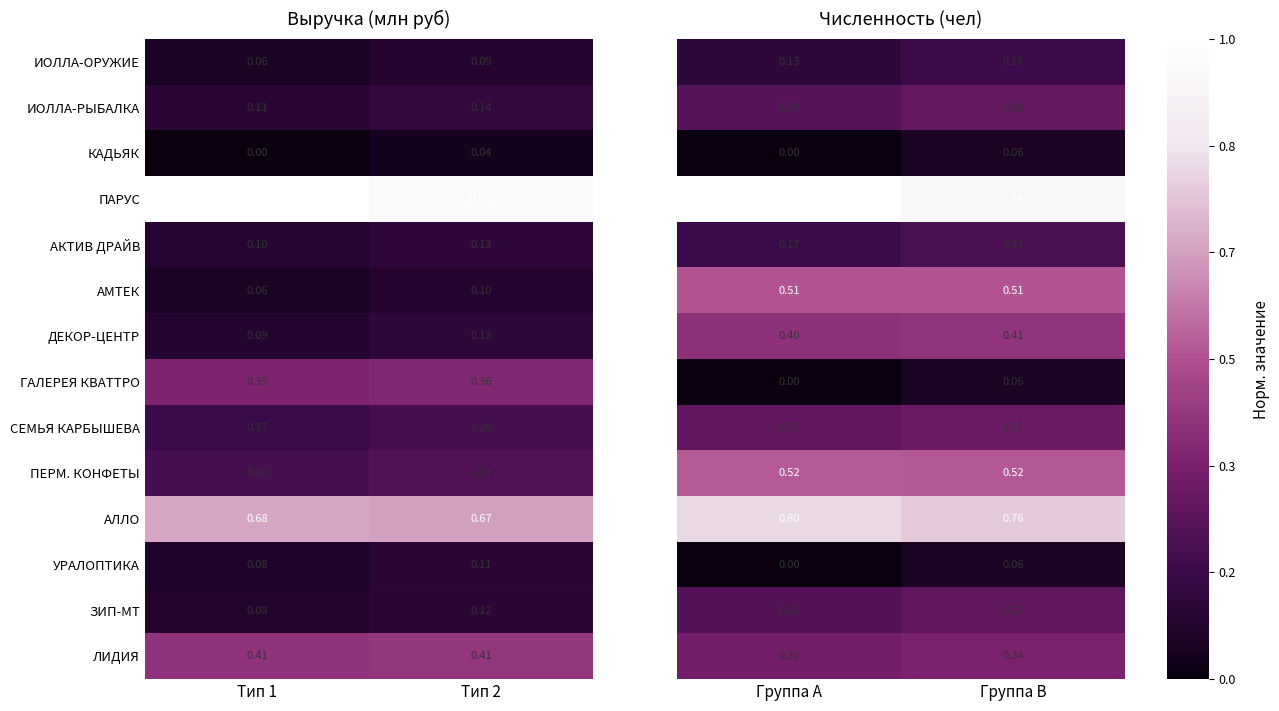

Is the value of ПАРУС at Тип 1 greater than the value of ЛИДИЯ at Тип 1?

Yes